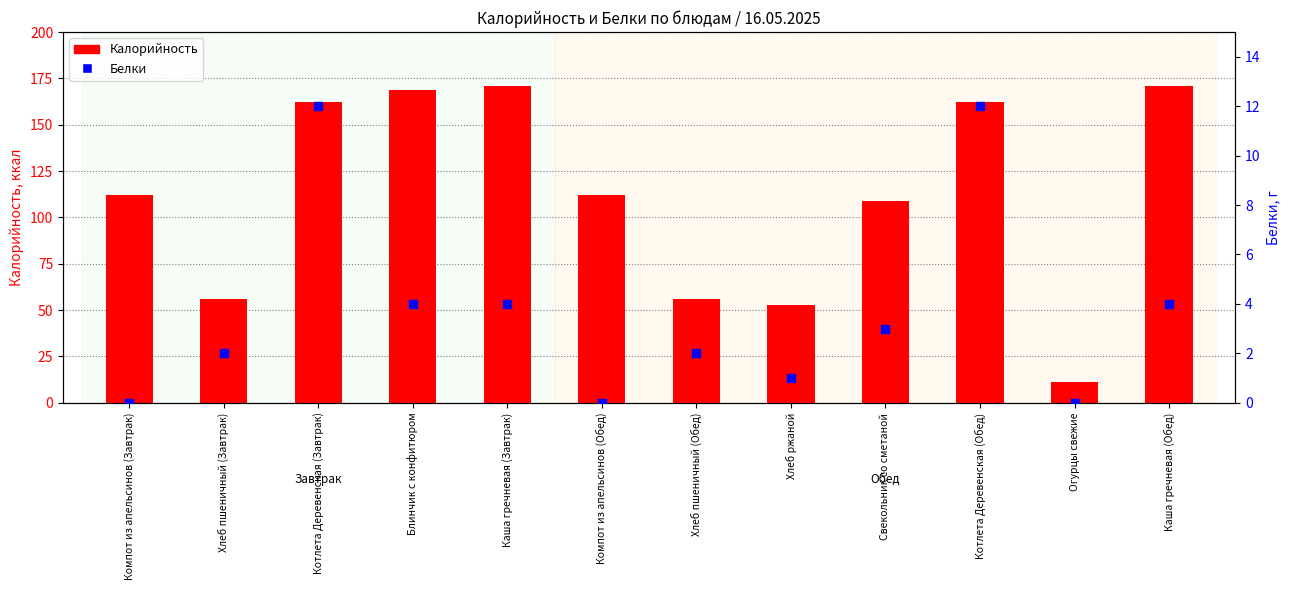

Which series has the largest Y range (max minus min)?

Калорийность